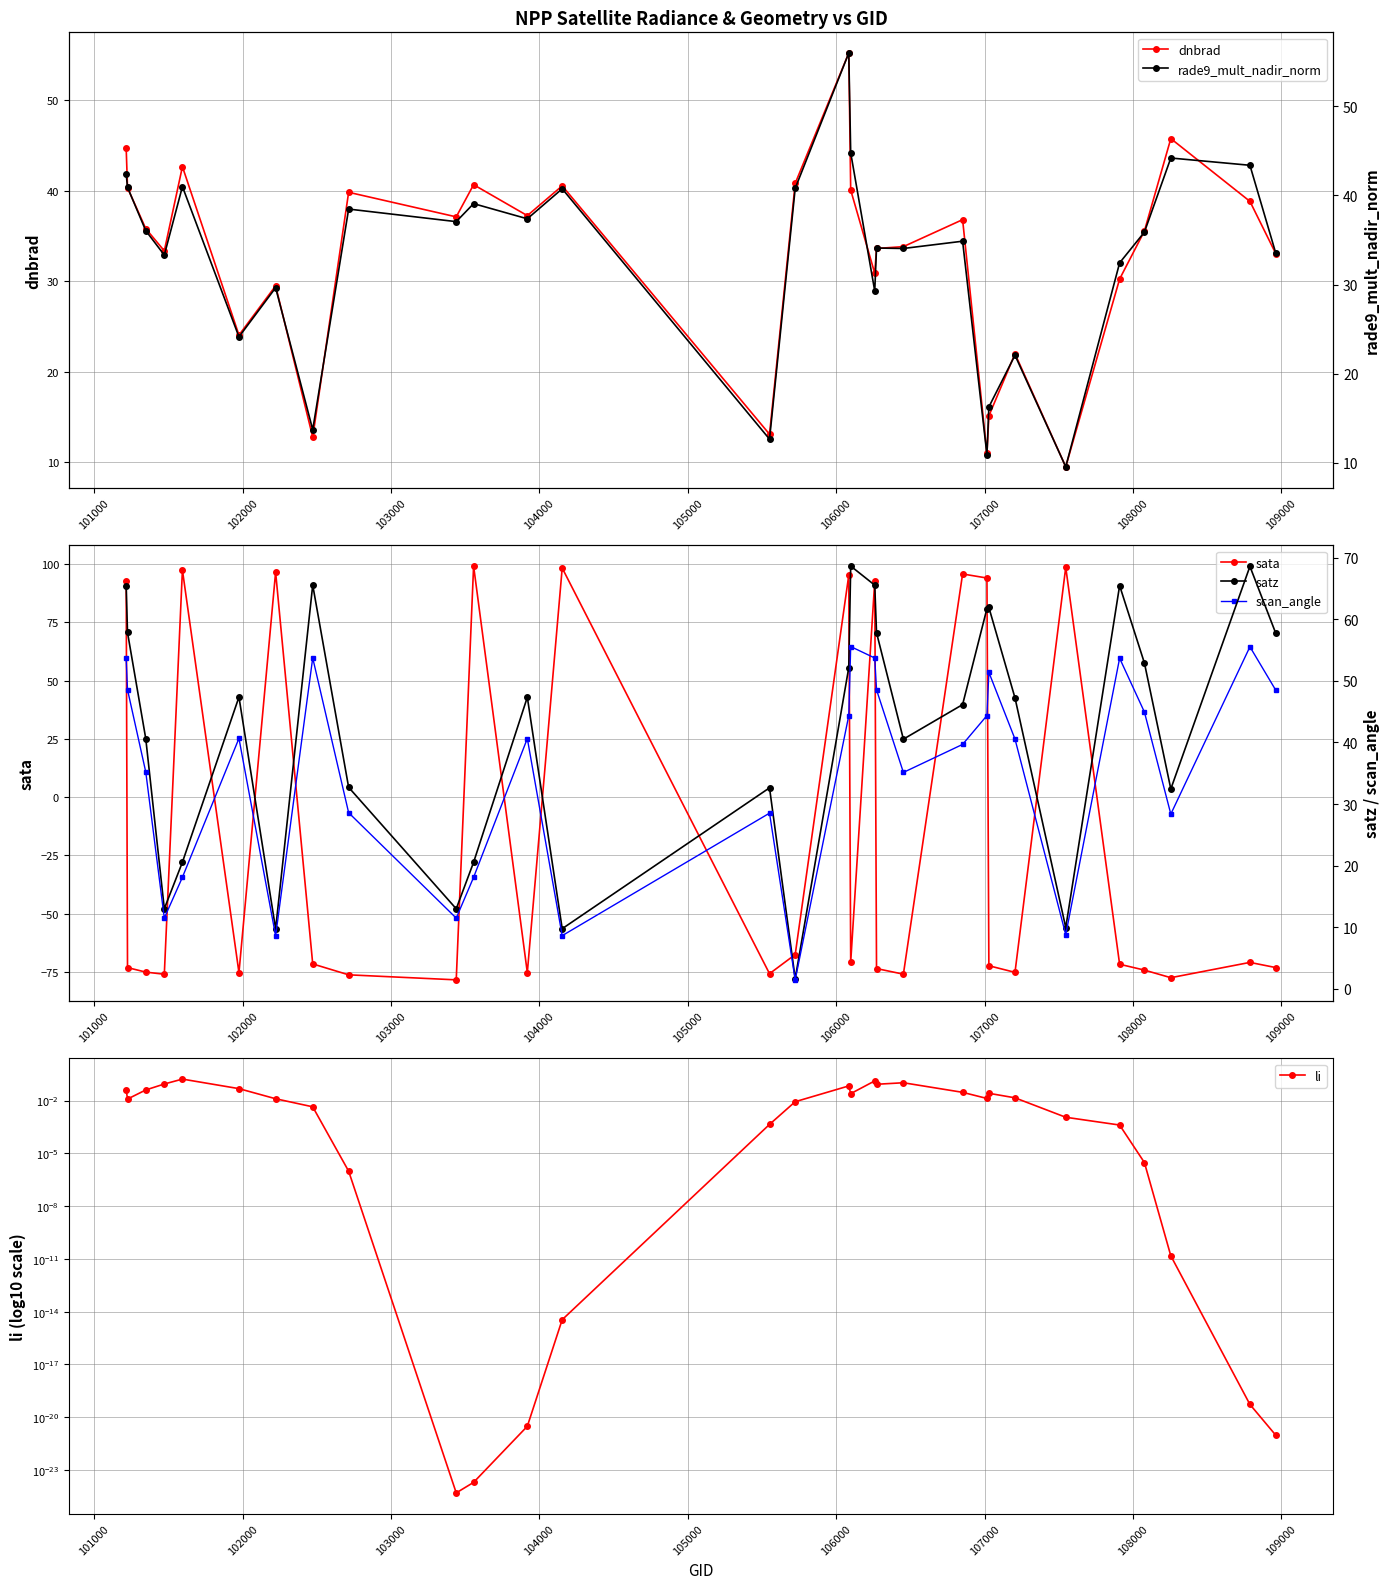

After their last crossing, which series has the higher values: satz or rade9_mult_nadir_norm?

satz